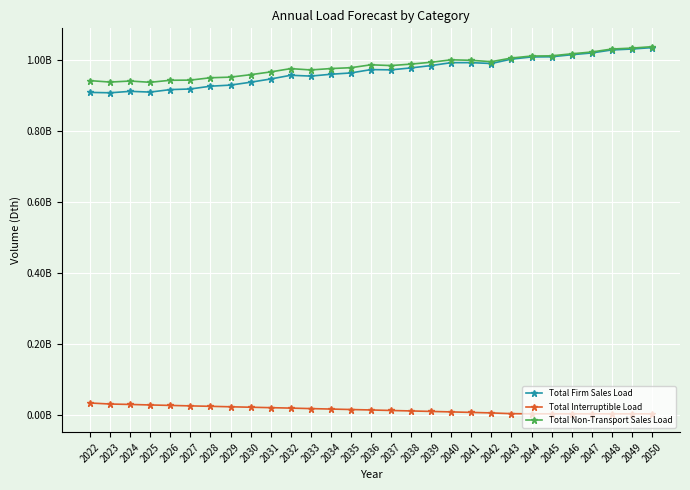

Is this an area chart (filled region under the line)?

No